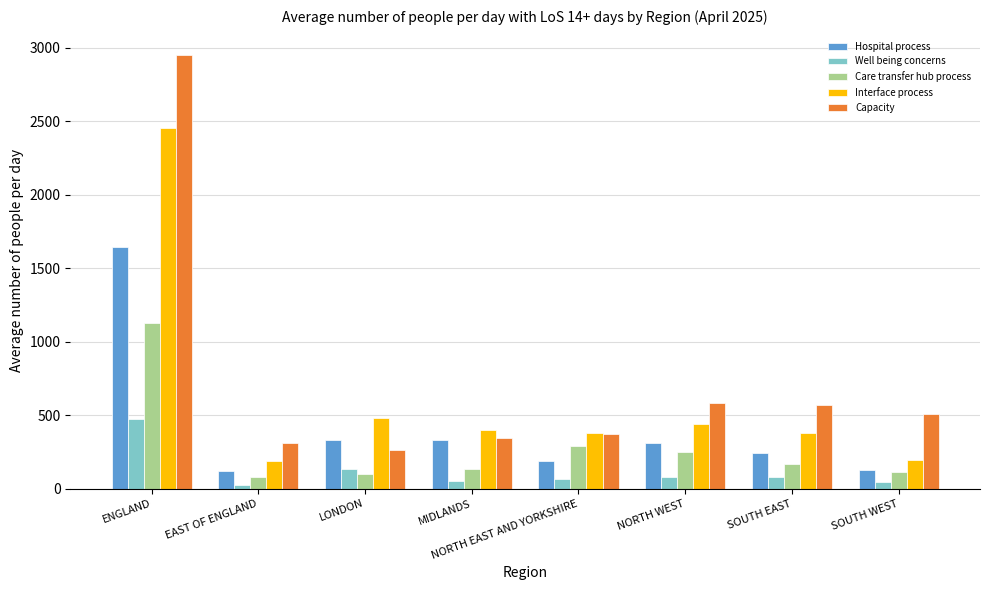

True or false: Hospital process has a value of 122.2 at EAST OF ENGLAND.

True